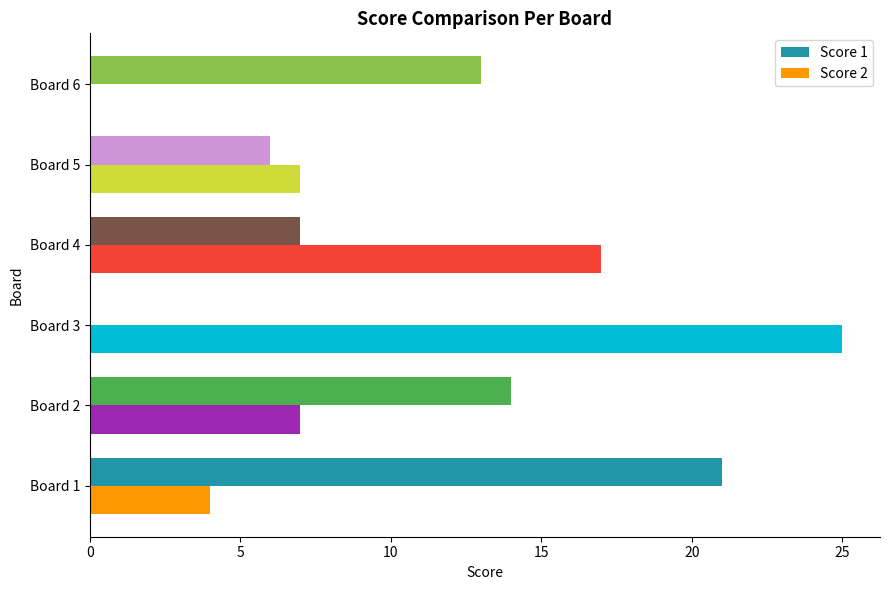

Count the number of data series in this chart.

2